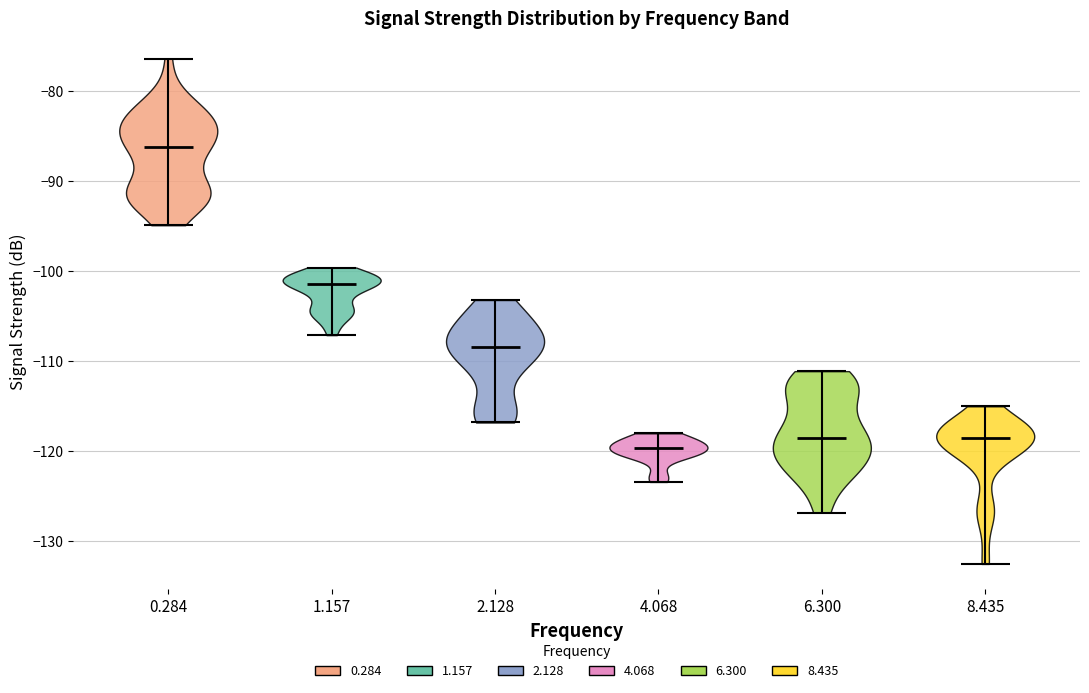

Reading left to right, read every violin against the y-axis: where its median line is, and the lowest and highest points it reaches. The values are not printed on the chart, so give them approximately, as read against the axis.

0.284: median line -86, lowest point -95, highest point -76
1.157: median line -101, lowest point -107, highest point -100
2.128: median line -108, lowest point -117, highest point -103
4.068: median line -120, lowest point -123, highest point -118
6.300: median line -118, lowest point -127, highest point -111
8.435: median line -118, lowest point -132, highest point -115